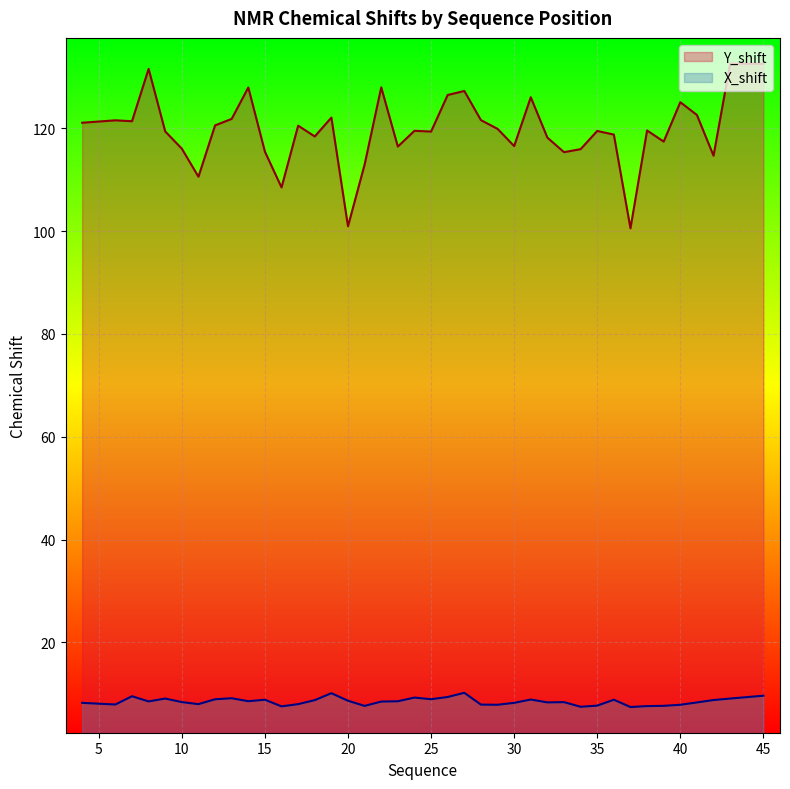

Reading right to left, list all the values displayed in this chart.

Y_shift: 45=132.6	43=132.6	42=114.7	41=122.6	40=125.1	39=117.4	38=119.6	37=100.6	36=118.8	35=119.5	34=116.0	33=115.4	32=118.2	31=126.1	30=116.6	29=119.9	28=121.6	27=127.3	26=126.5	25=119.4	24=119.5	23=116.5	22=128.0	21=113.0	20=101.0	19=122.1	18=118.4	17=120.5	16=108.5	15=115.5	14=128.0	13=121.9	12=120.6	11=110.6	10=116.1	9=119.4	8=131.6	7=121.4	6=121.6	4=121.1
X_shift: 45=9.6	43=9.1	42=8.8	41=8.3	40=7.8	39=7.6	38=7.6	37=7.4	36=8.8	35=7.7	34=7.5	33=8.3	32=8.3	31=8.9	30=8.2	29=7.8	28=7.9	27=10.2	26=9.3	25=8.9	24=9.2	23=8.5	22=8.5	21=7.6	20=8.6	19=10.1	18=8.7	17=8.0	16=7.5	15=8.8	14=8.5	13=9.1	12=8.9	11=8.0	10=8.4	9=9.1	8=8.5	7=9.5	6=7.9	4=8.2